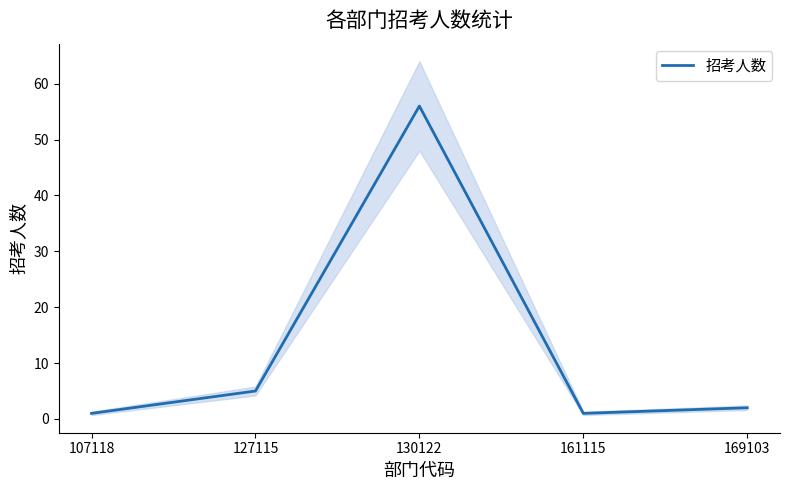

Reading left to right, transcribe all the data shown in this chart.

1	5	56	1	2